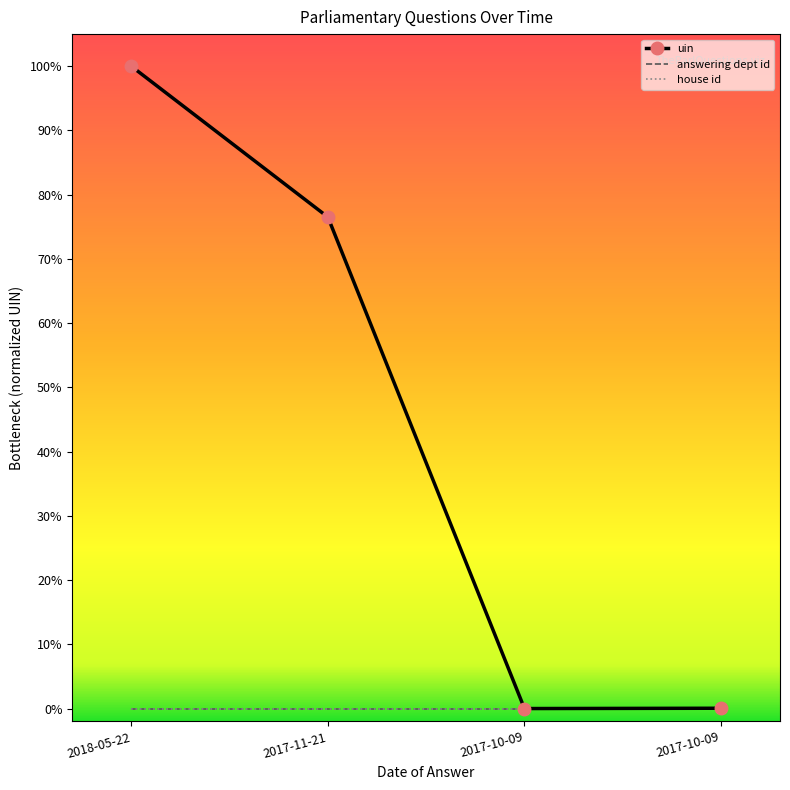

At which label is answering dept id closest to 0?

2018-05-22